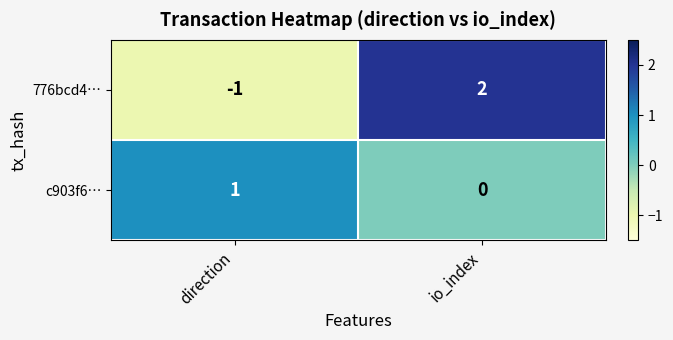

Is it true that c903f6… equals 0 at io_index?

True